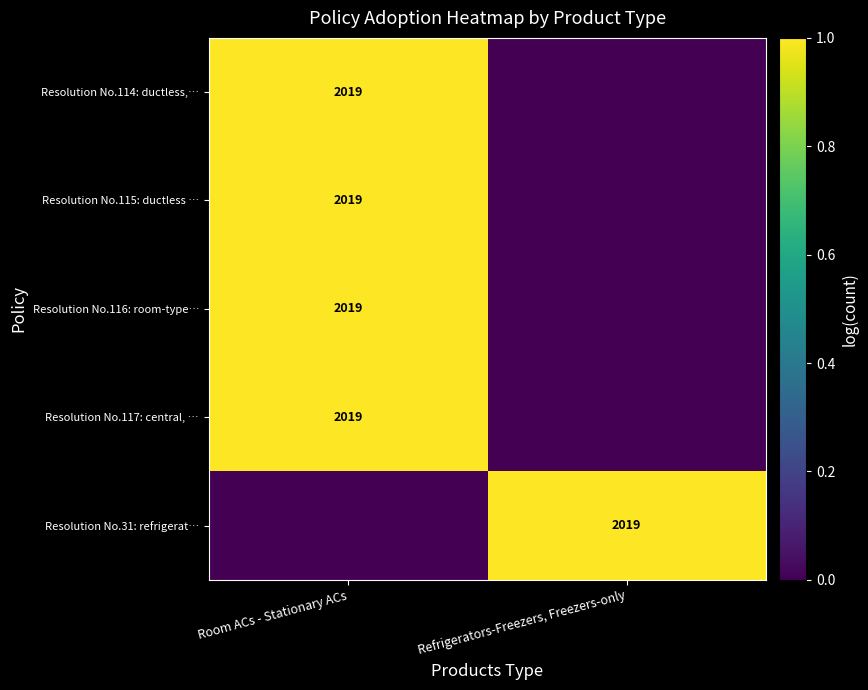

True or false: Resolution No.114: ductless,… has a value of 3569 at Room ACs - Stationary ACs.

False